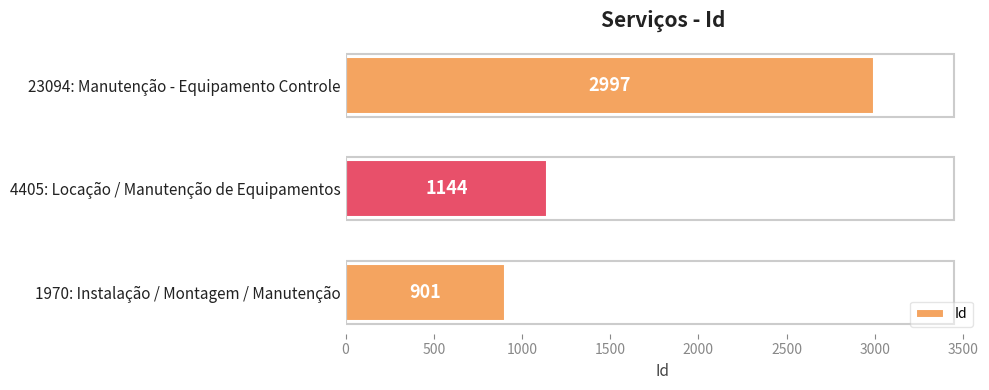

Approximately how many times larger is the value at 23094: Manutenção - Equipamento Controle compared to 4405: Locação / Manutenção de Equipamentos?

2.6